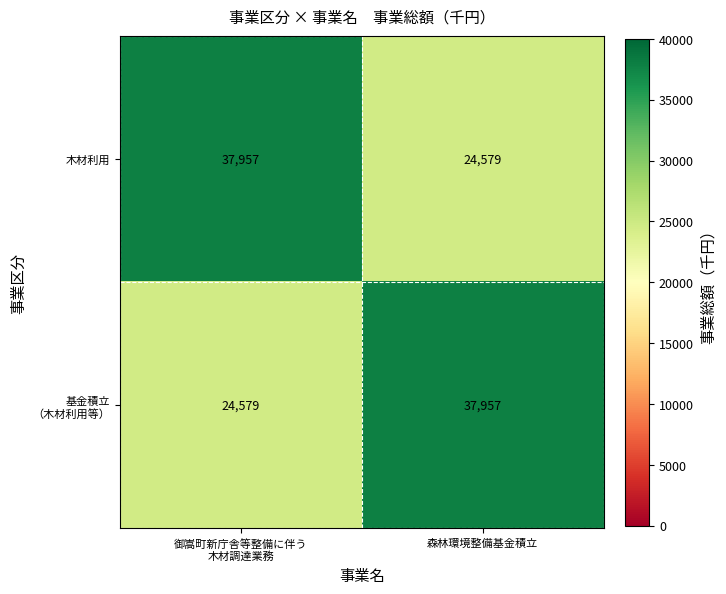

The 木材利用 series shows 24579 at 森林環境整備基金積立. True or false?

True